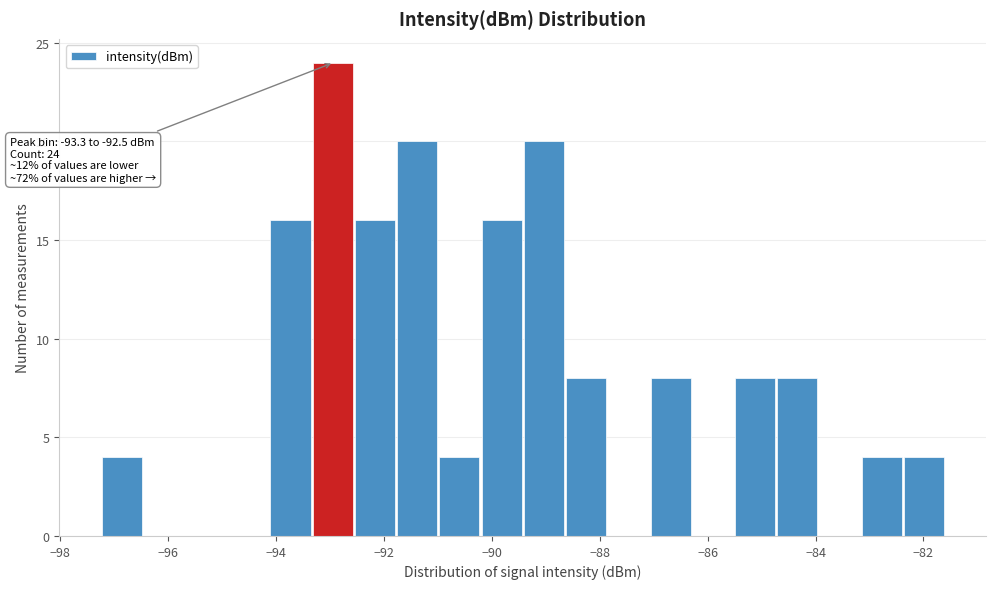

Read against the x-axis, roughly where is the centre of the tallest bar?

-93.0